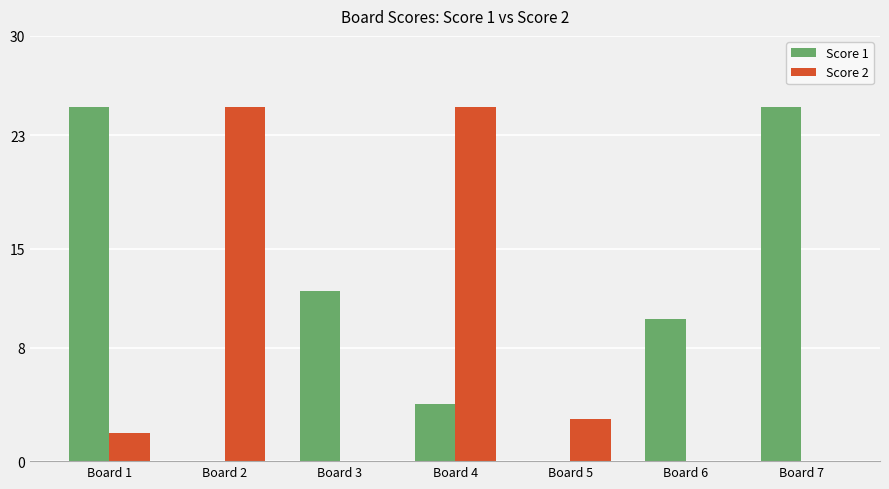

Between Board 3 and Board 4, which series saw the biggest shift?

Score 2